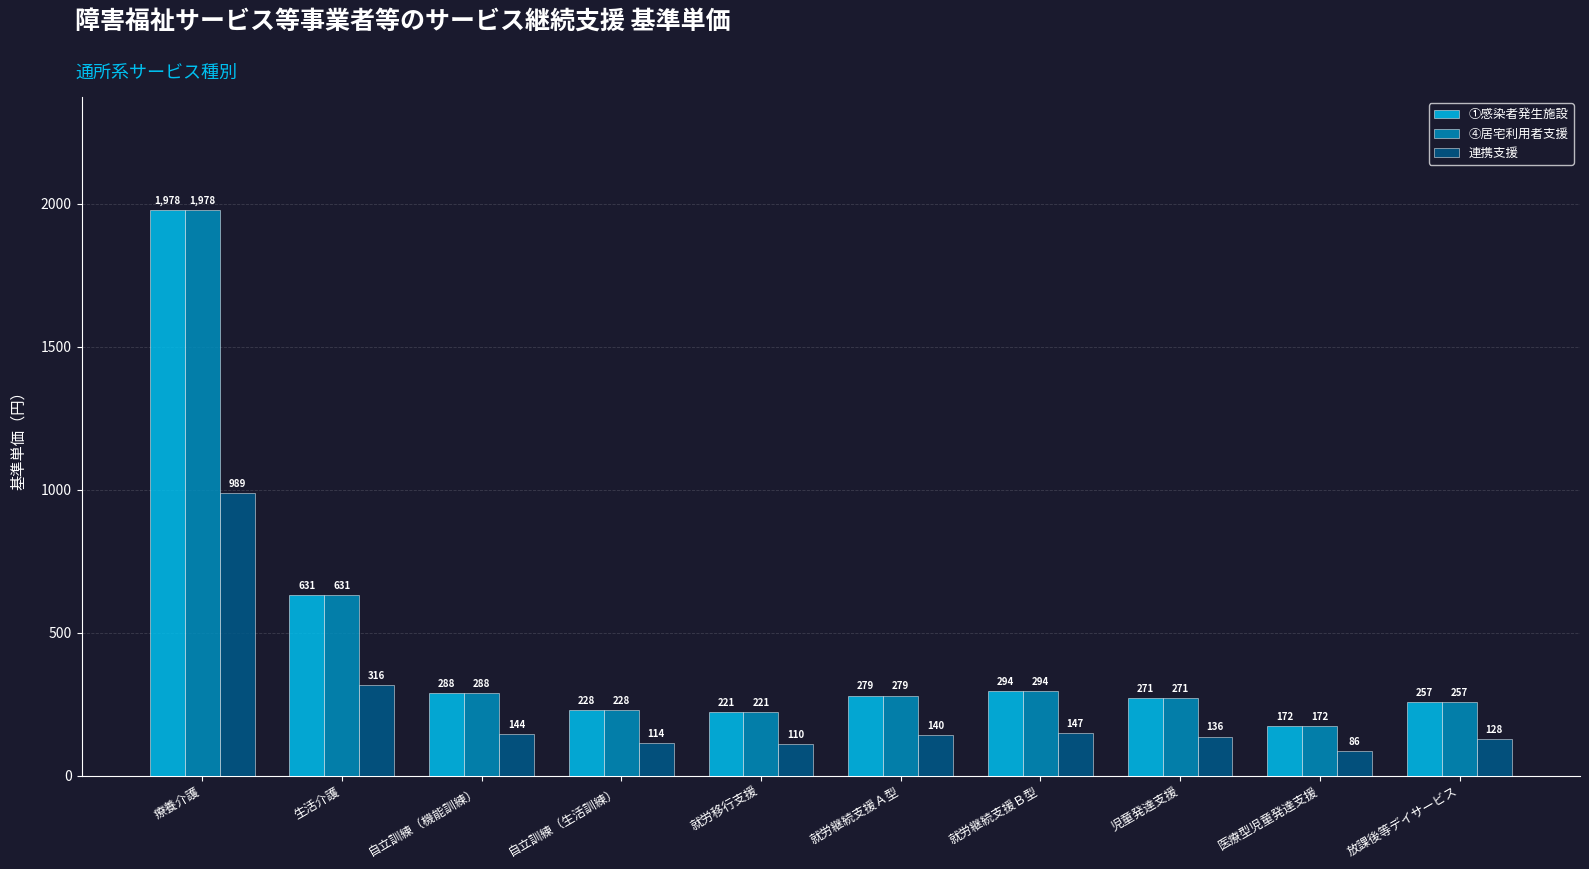

Is it true that 連携支援 equals 114 at 自立訓練（生活訓練）?

True